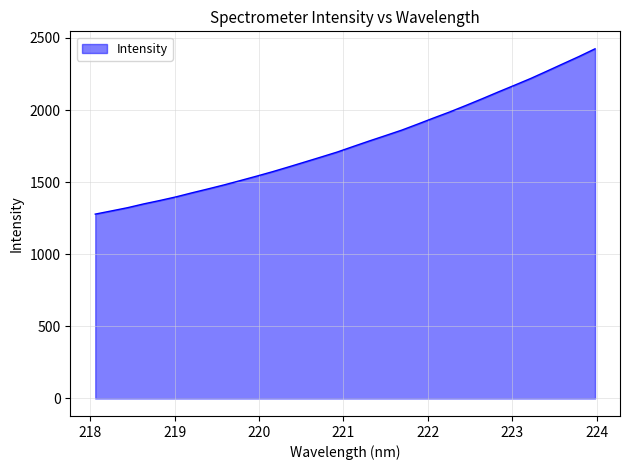

What is the greatest value displayed?

2424.4